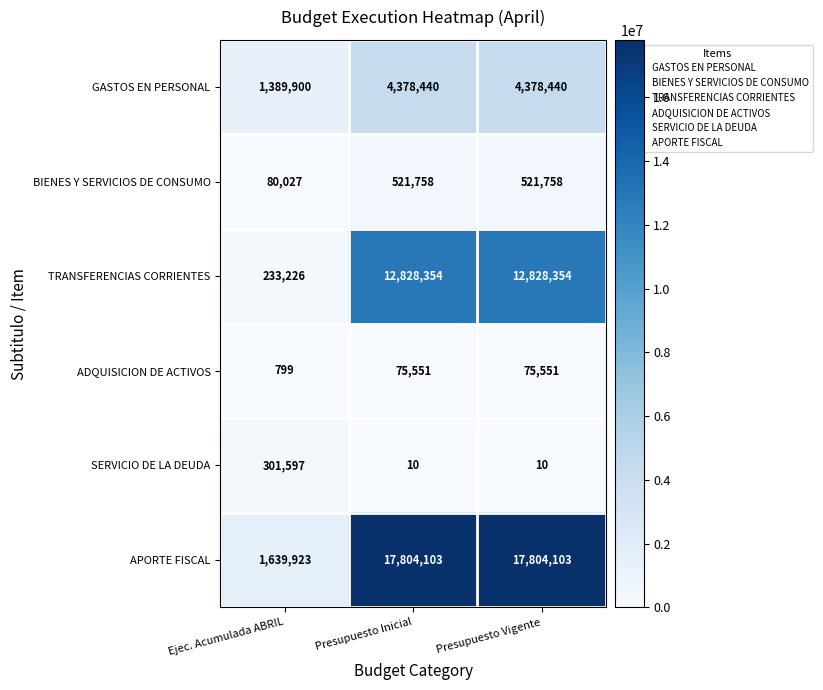

At how many categories does at least one series exceed 10836130?

2